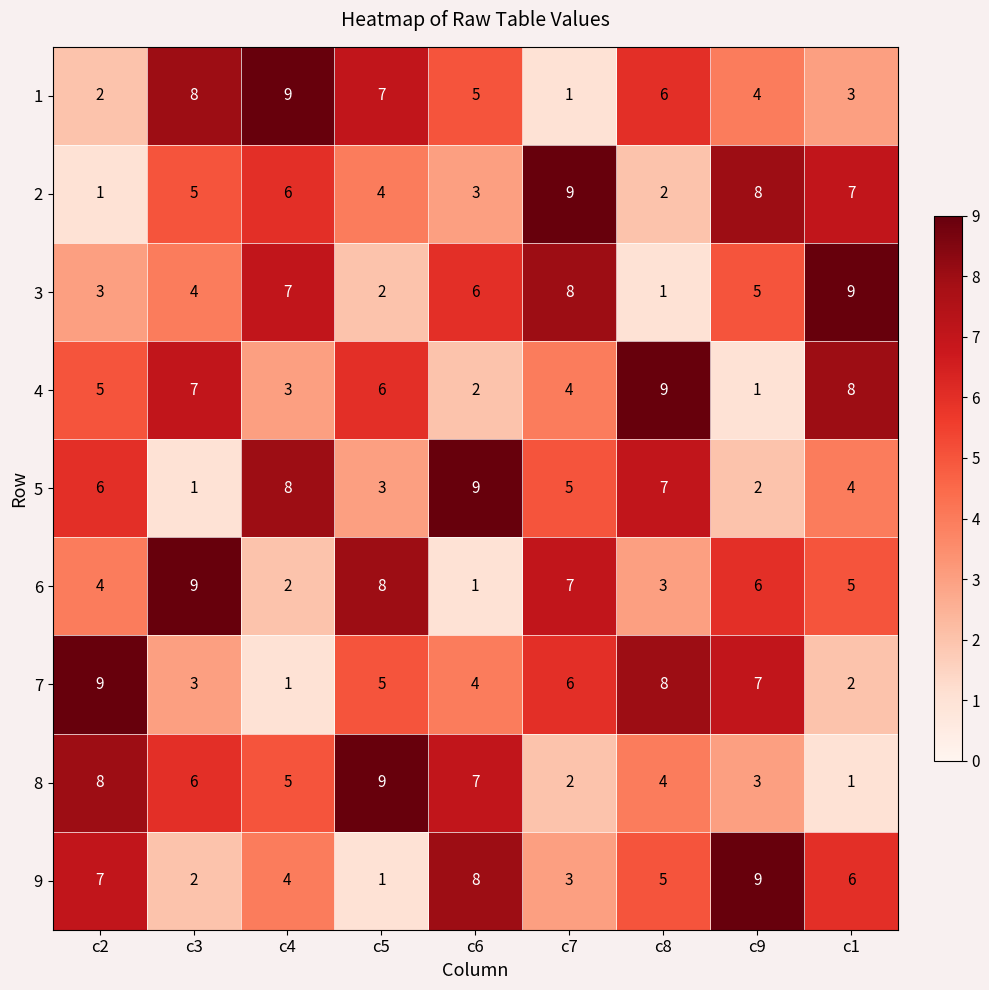

Between c6 and c8, which series saw the biggest shift?

4